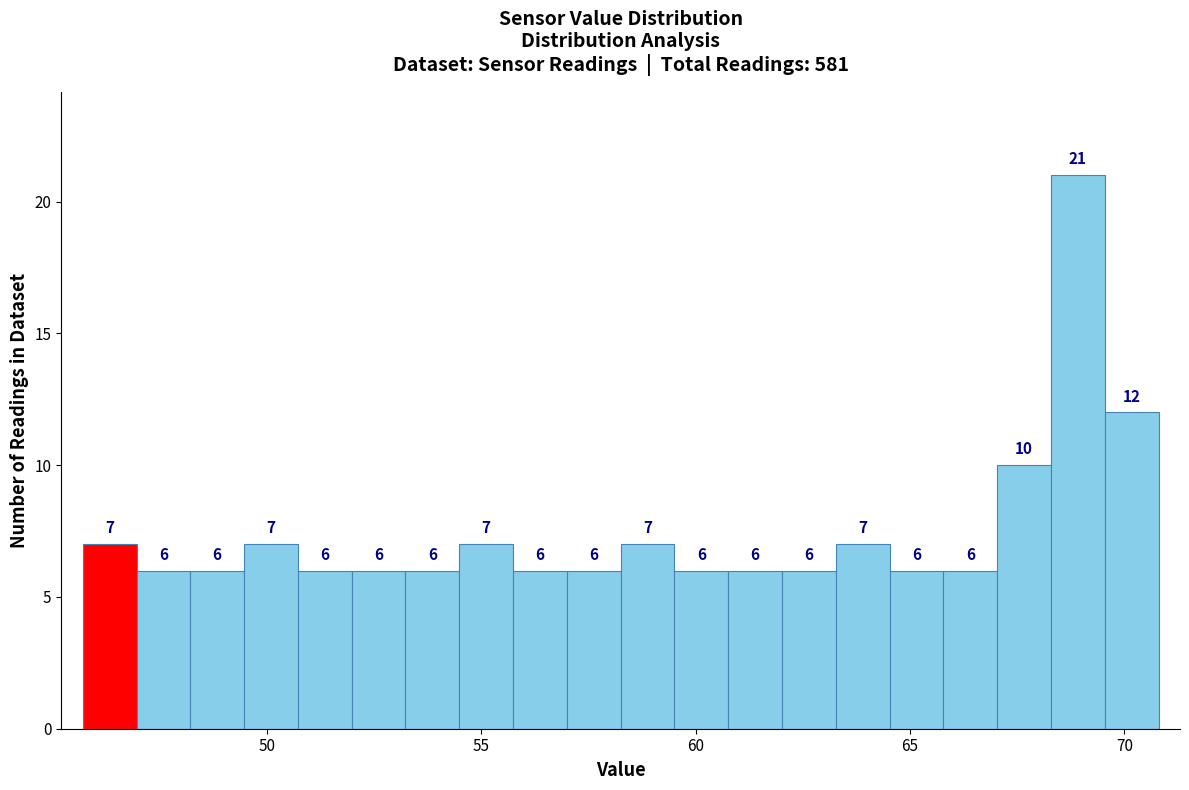

Read against the x-axis, roughly where is the centre of the tallest bar?

69.0